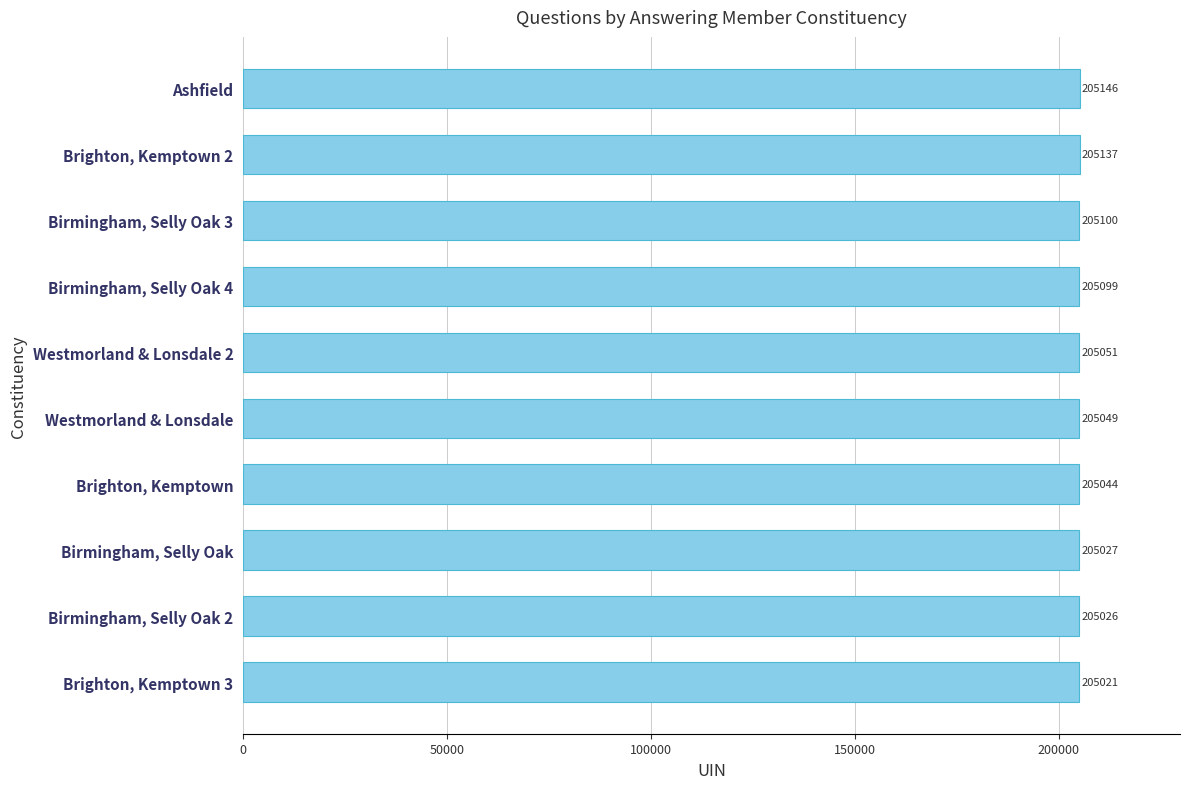

What is the ratio of the value at Birmingham, Selly Oak 3 to the value at Birmingham, Selly Oak?

1.0